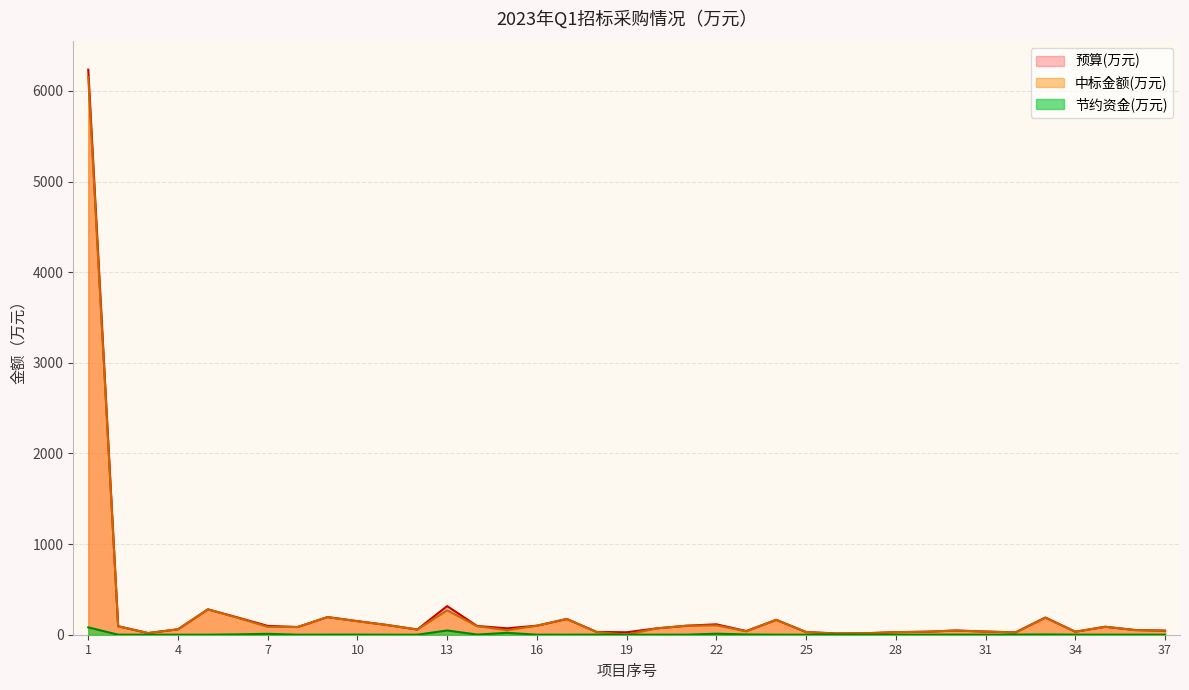

Where is 预算(万元) nearest to the value 3124?

13